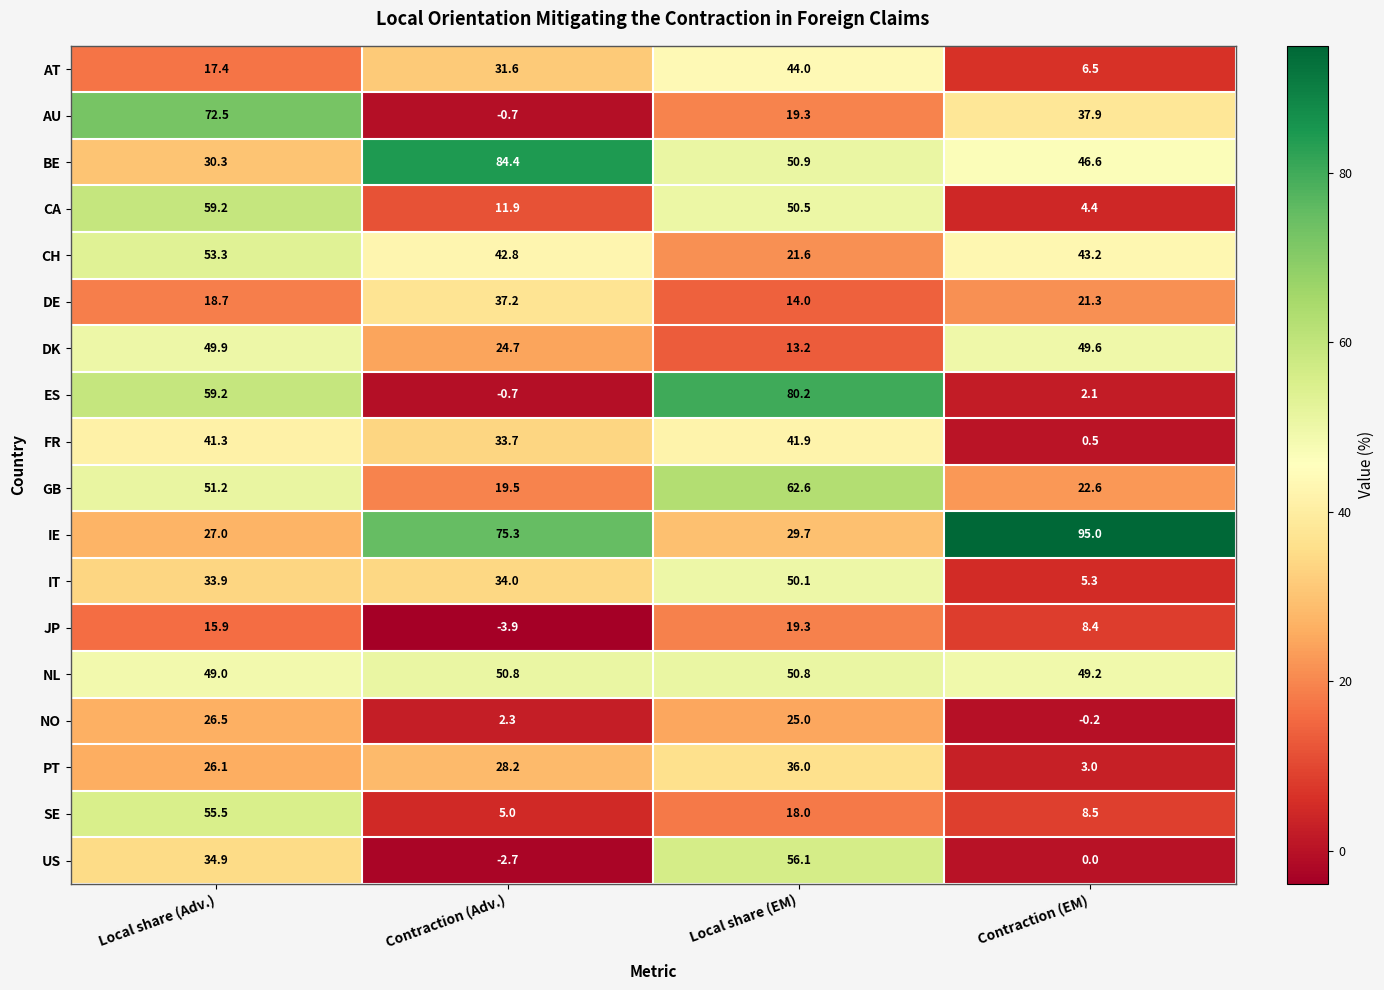

Is the value of IT at Contraction (Adv.) greater than the value of BE at Local share (EM)?

No